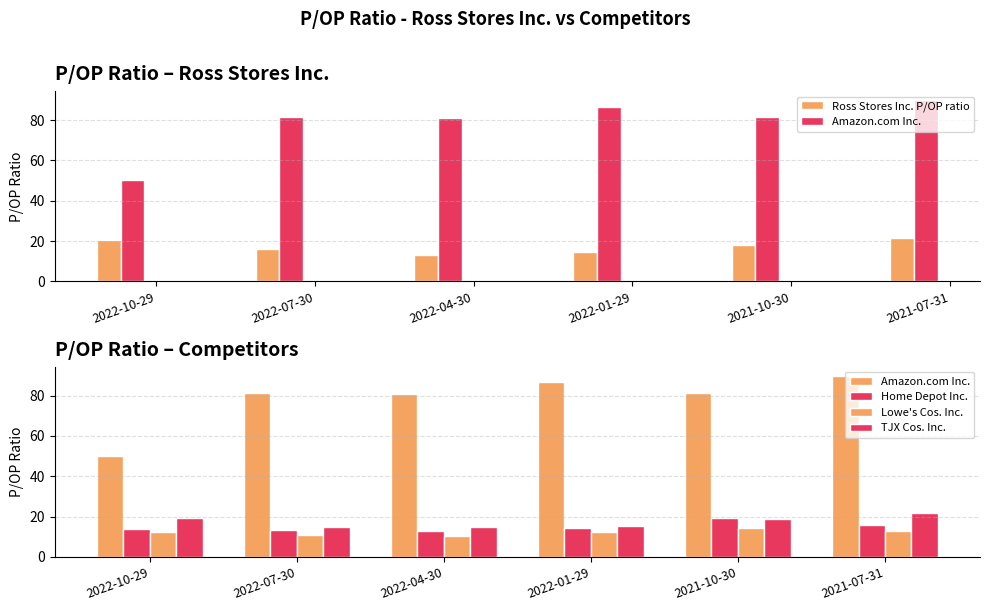

What is the spread (max minus min) of values at 2022-07-30?

70.5